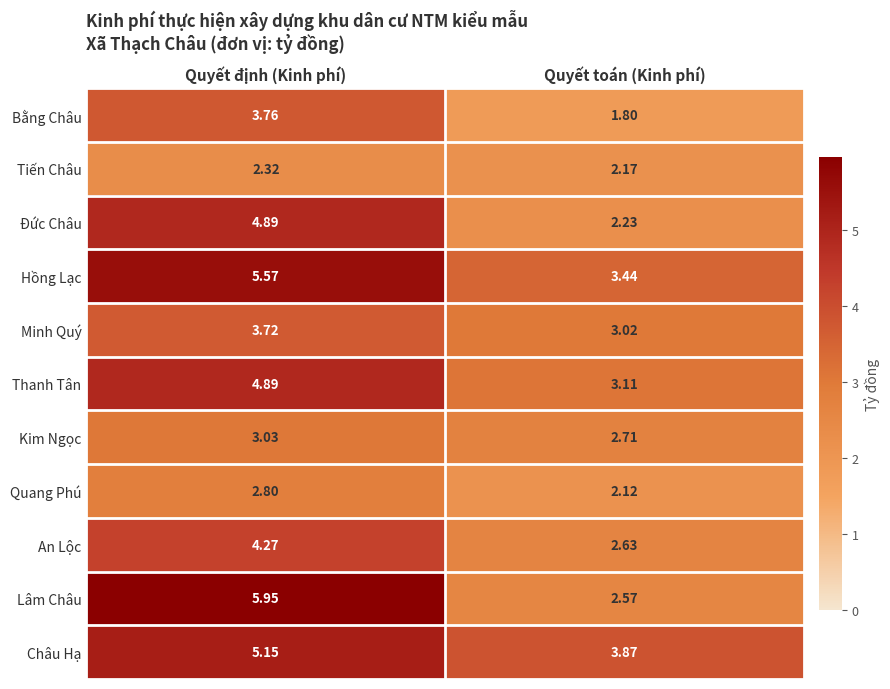

At how many categories does at least one series exceed 3?

2